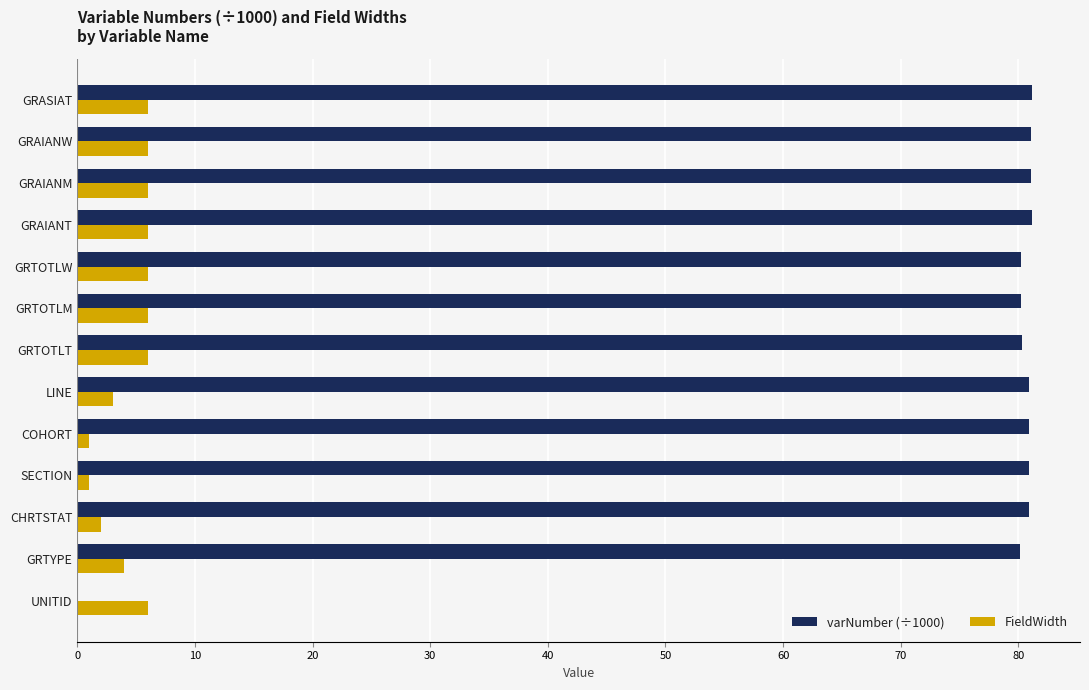

What is the sum of the FieldWidth values at GRAIANT and GRTOTLM?

12.0